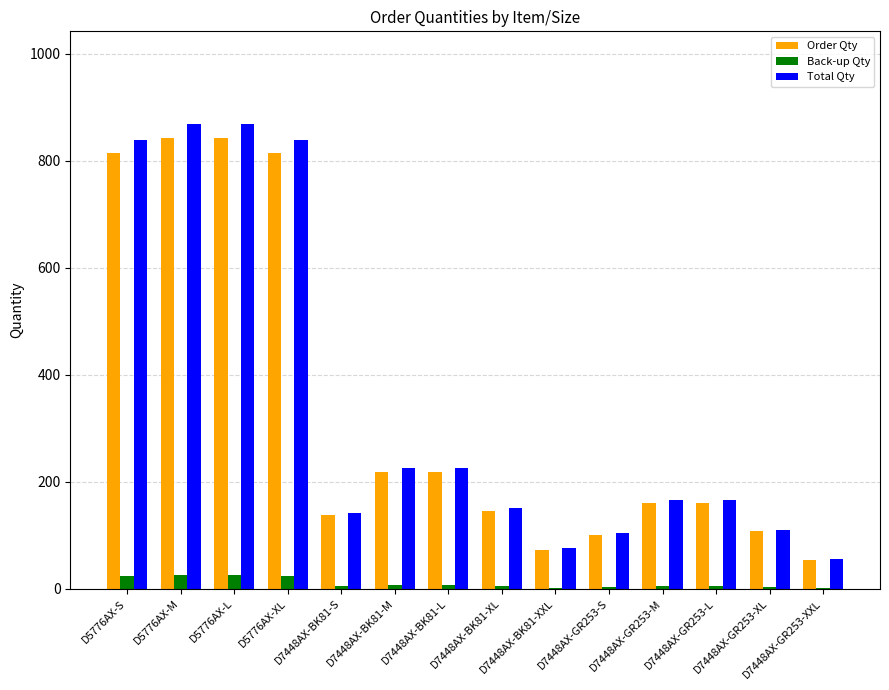

What is the greatest value displayed?

868.3